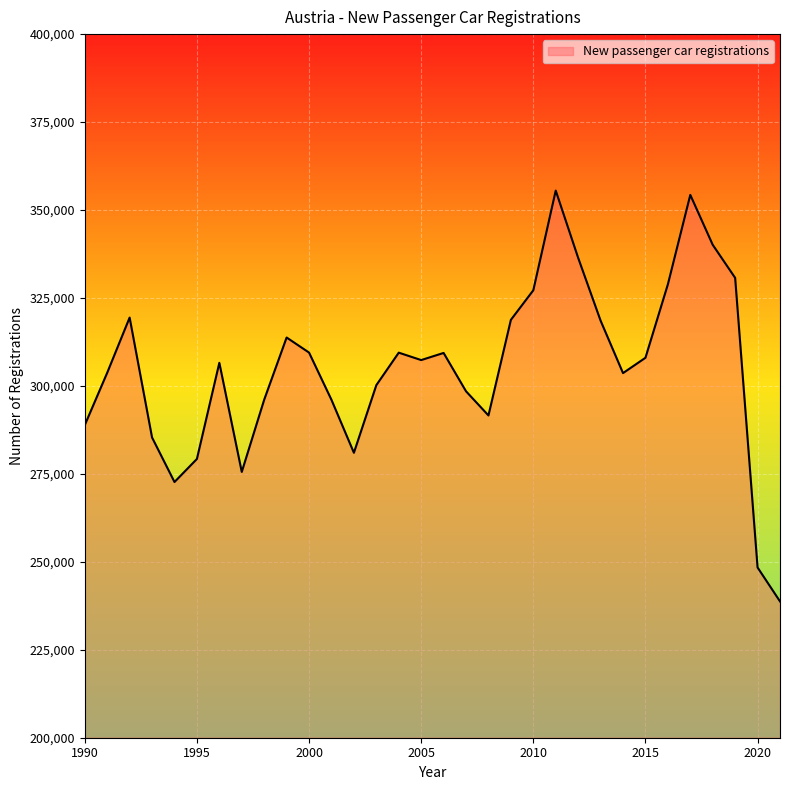

What is the greatest value displayed?

355521